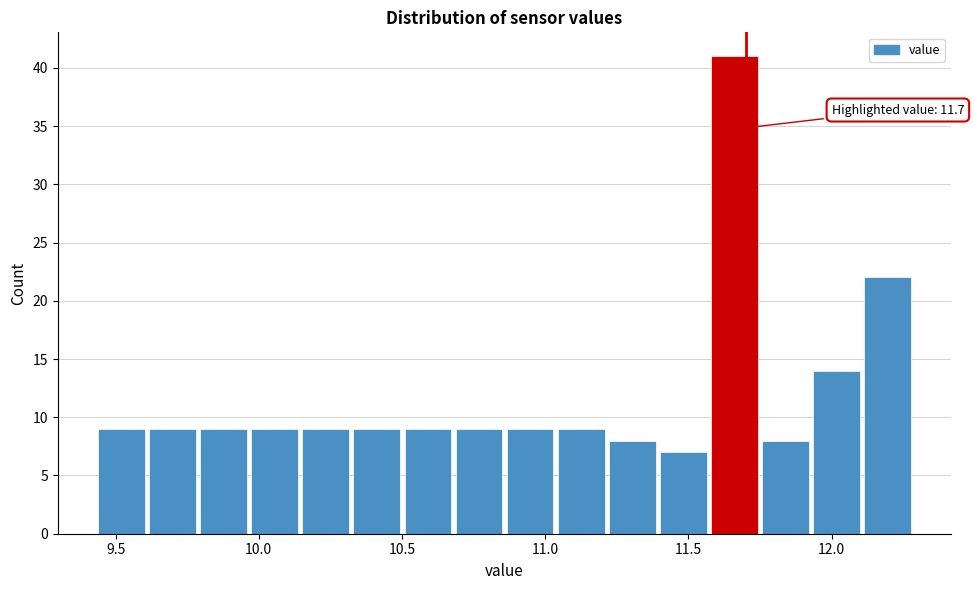

Read against the x-axis, roughly where is the centre of the tallest bar?

11.65